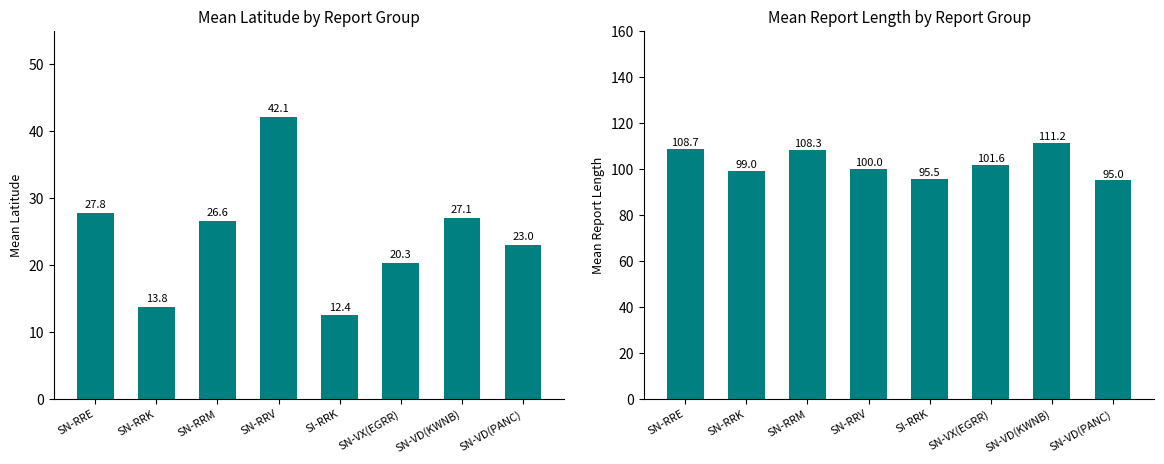

What is the maximum value shown in the chart?

111.2